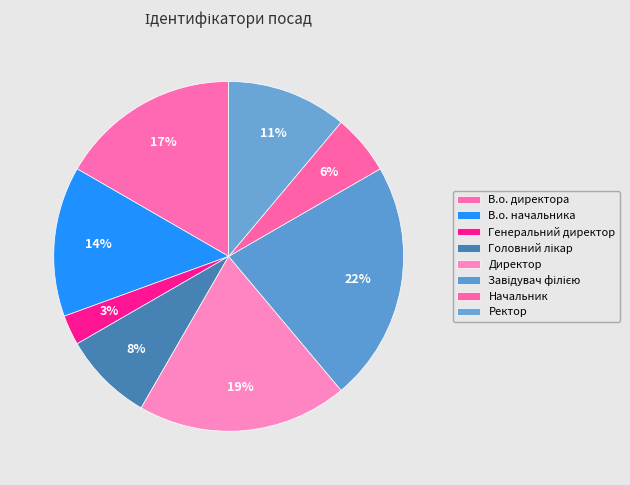

How many segments does this pie chart have?

8